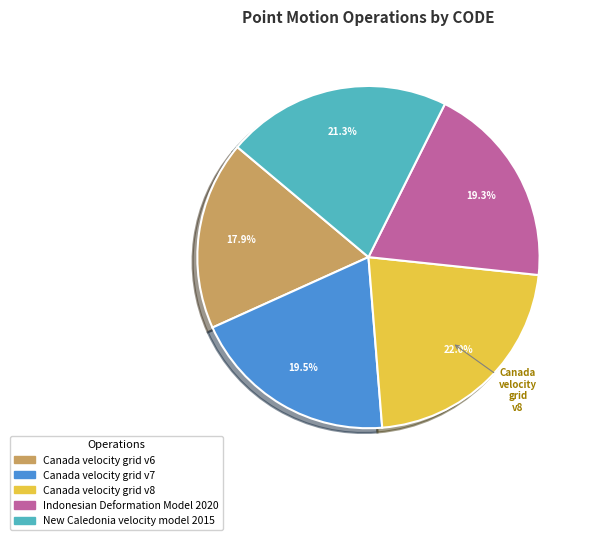

Do Canada velocity grid v7 and New Caledonia velocity model 2015 together represent more than half of the pie?

No